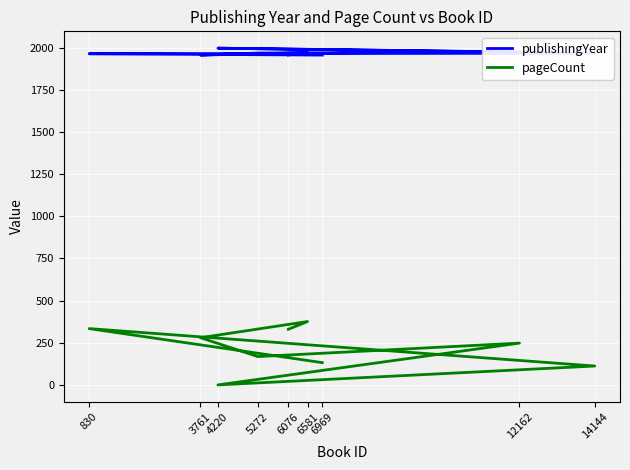

True or false: pageCount and publishingYear cross at least once.

False